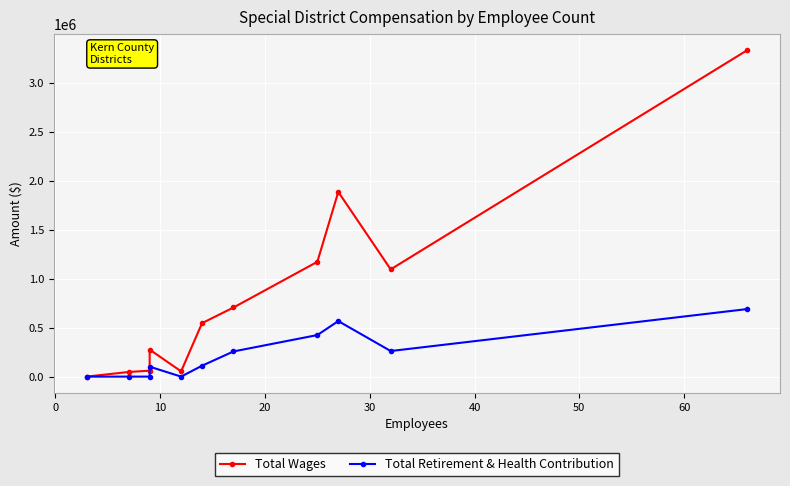

True or false: Total Wages has a value of 149324 at 20.

False